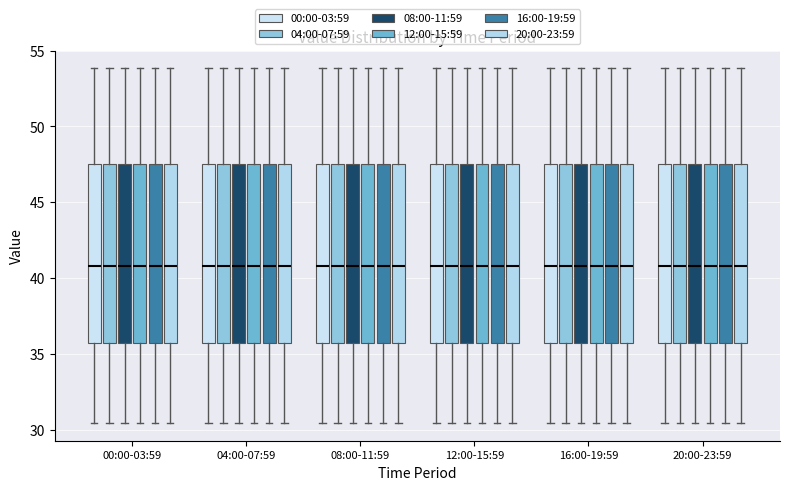

Reading left to right, read every box against the y-axis: the position of its median line, the range the box covers, and the ends of its whiskers. The values are not printed on the chart, so give them approximately, as read against the axis.

00:00-03:59 (00:00-03:59): median 41.0, box 35.5 to 47.5, whiskers 30.5 to 54.0
00:00-03:59 (04:00-07:59): median 41.0, box 35.5 to 47.5, whiskers 30.5 to 54.0
00:00-03:59 (08:00-11:59): median 41.0, box 35.5 to 47.5, whiskers 30.5 to 54.0
00:00-03:59 (12:00-15:59): median 41.0, box 35.5 to 47.5, whiskers 30.5 to 54.0
00:00-03:59 (16:00-19:59): median 41.0, box 35.5 to 47.5, whiskers 30.5 to 54.0
00:00-03:59 (20:00-23:59): median 41.0, box 35.5 to 47.5, whiskers 30.5 to 54.0
04:00-07:59 (00:00-03:59): median 41.0, box 35.5 to 47.5, whiskers 30.5 to 54.0
04:00-07:59 (04:00-07:59): median 41.0, box 35.5 to 47.5, whiskers 30.5 to 54.0
04:00-07:59 (08:00-11:59): median 41.0, box 35.5 to 47.5, whiskers 30.5 to 54.0
04:00-07:59 (12:00-15:59): median 41.0, box 35.5 to 47.5, whiskers 30.5 to 54.0
04:00-07:59 (16:00-19:59): median 41.0, box 35.5 to 47.5, whiskers 30.5 to 54.0
04:00-07:59 (20:00-23:59): median 41.0, box 35.5 to 47.5, whiskers 30.5 to 54.0
08:00-11:59 (00:00-03:59): median 41.0, box 35.5 to 47.5, whiskers 30.5 to 54.0
08:00-11:59 (04:00-07:59): median 41.0, box 35.5 to 47.5, whiskers 30.5 to 54.0
08:00-11:59 (08:00-11:59): median 41.0, box 35.5 to 47.5, whiskers 30.5 to 54.0
08:00-11:59 (12:00-15:59): median 41.0, box 35.5 to 47.5, whiskers 30.5 to 54.0
08:00-11:59 (16:00-19:59): median 41.0, box 35.5 to 47.5, whiskers 30.5 to 54.0
08:00-11:59 (20:00-23:59): median 41.0, box 35.5 to 47.5, whiskers 30.5 to 54.0
12:00-15:59 (00:00-03:59): median 41.0, box 35.5 to 47.5, whiskers 30.5 to 54.0
12:00-15:59 (04:00-07:59): median 41.0, box 35.5 to 47.5, whiskers 30.5 to 54.0
12:00-15:59 (08:00-11:59): median 41.0, box 35.5 to 47.5, whiskers 30.5 to 54.0
12:00-15:59 (12:00-15:59): median 41.0, box 35.5 to 47.5, whiskers 30.5 to 54.0
12:00-15:59 (16:00-19:59): median 41.0, box 35.5 to 47.5, whiskers 30.5 to 54.0
12:00-15:59 (20:00-23:59): median 41.0, box 35.5 to 47.5, whiskers 30.5 to 54.0
16:00-19:59 (00:00-03:59): median 41.0, box 35.5 to 47.5, whiskers 30.5 to 54.0
16:00-19:59 (04:00-07:59): median 41.0, box 35.5 to 47.5, whiskers 30.5 to 54.0
16:00-19:59 (08:00-11:59): median 41.0, box 35.5 to 47.5, whiskers 30.5 to 54.0
16:00-19:59 (12:00-15:59): median 41.0, box 35.5 to 47.5, whiskers 30.5 to 54.0
16:00-19:59 (16:00-19:59): median 41.0, box 35.5 to 47.5, whiskers 30.5 to 54.0
16:00-19:59 (20:00-23:59): median 41.0, box 35.5 to 47.5, whiskers 30.5 to 54.0
20:00-23:59 (00:00-03:59): median 41.0, box 35.5 to 47.5, whiskers 30.5 to 54.0
20:00-23:59 (04:00-07:59): median 41.0, box 35.5 to 47.5, whiskers 30.5 to 54.0
20:00-23:59 (08:00-11:59): median 41.0, box 35.5 to 47.5, whiskers 30.5 to 54.0
20:00-23:59 (12:00-15:59): median 41.0, box 35.5 to 47.5, whiskers 30.5 to 54.0
20:00-23:59 (16:00-19:59): median 41.0, box 35.5 to 47.5, whiskers 30.5 to 54.0
20:00-23:59 (20:00-23:59): median 41.0, box 35.5 to 47.5, whiskers 30.5 to 54.0